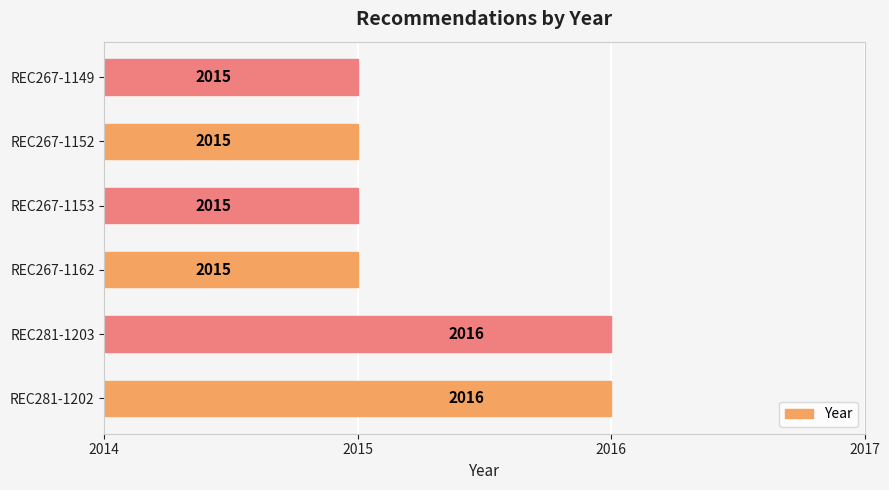

The value at REC267-1149 is 2015. True or false?

True